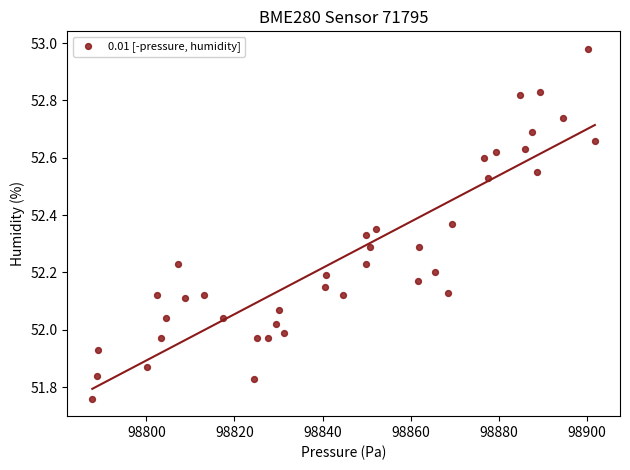

What is the range of X values (max minus min)?

114.1